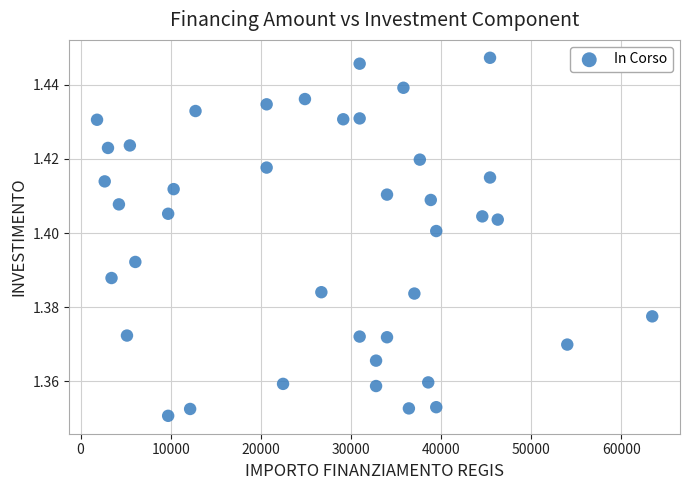

What is the range of X values (max minus min)?

61597.0